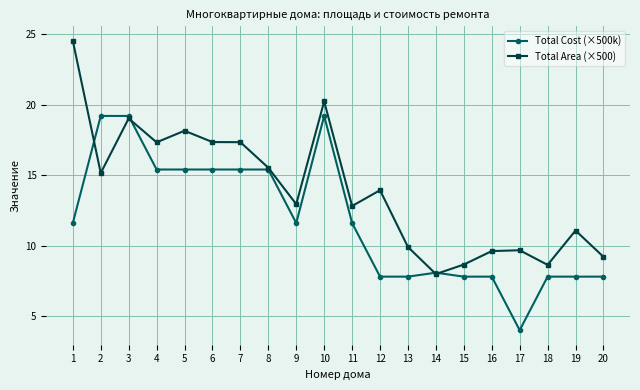

How many categories are shown in the chart?

20